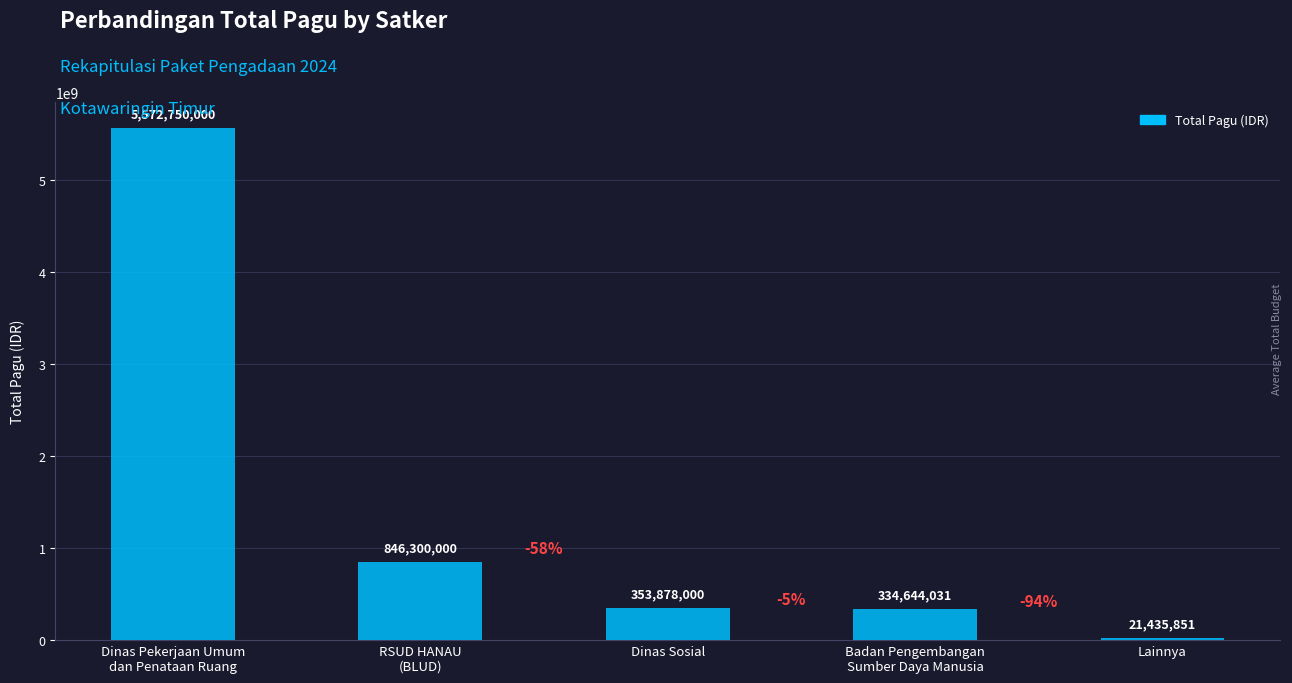

What value does the data have at Badan Pengembangan
Sumber Daya Manusia, to the nearest 100?

334644000